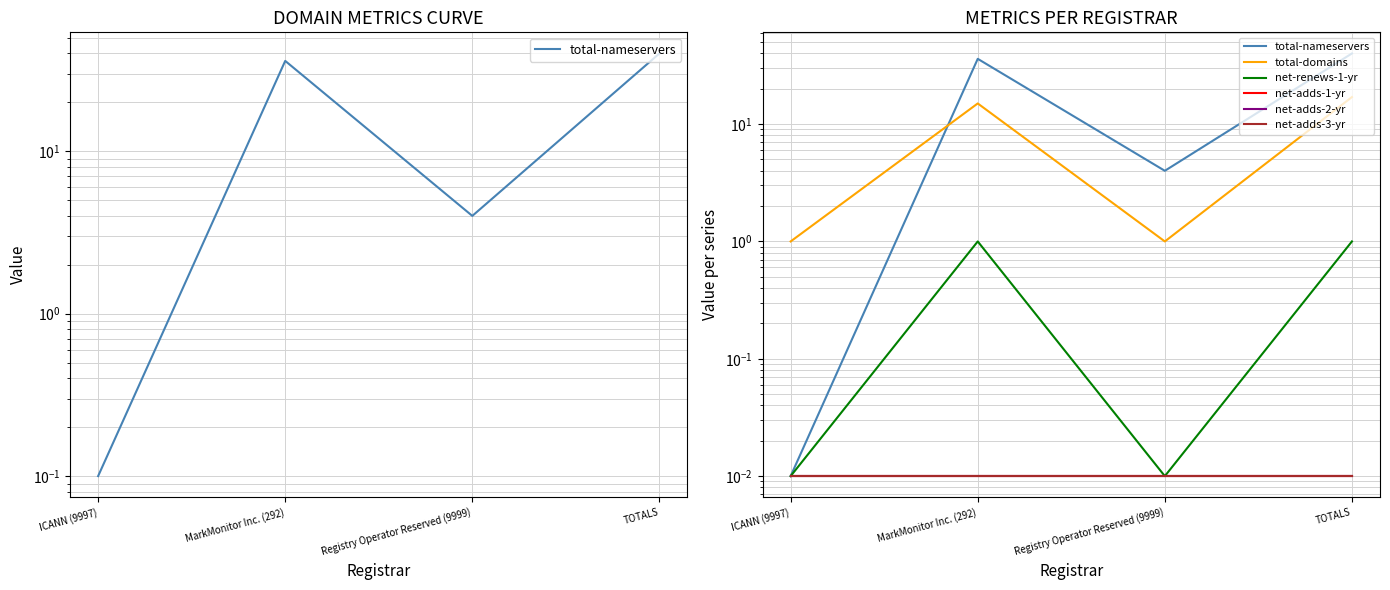

At how many categories does at least one series exceed 18?

2